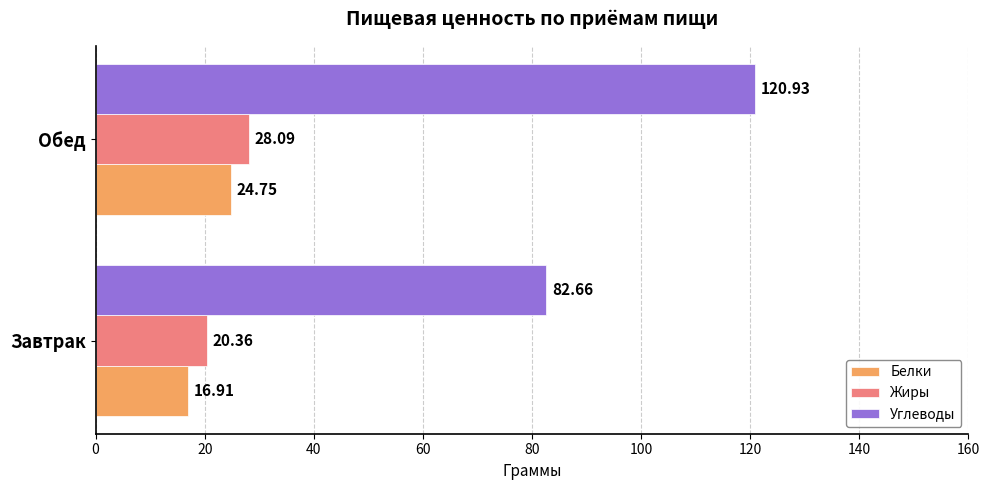

At which label is Углеводы closest to 101?

Завтрак